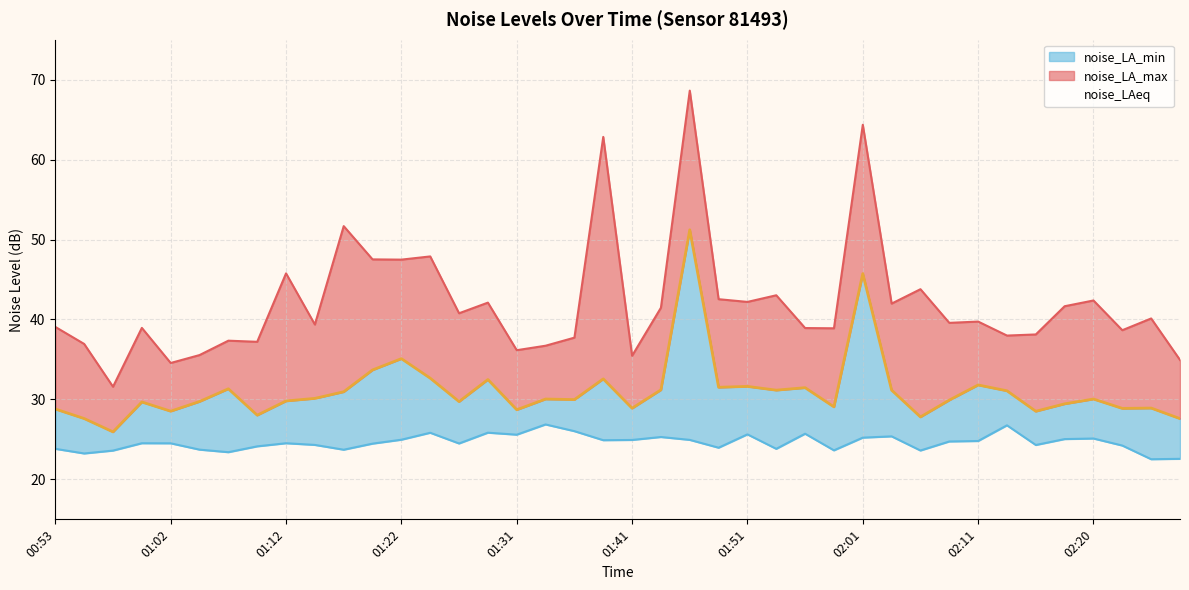

At which label is noise_LAeq closest to 38?

01:22